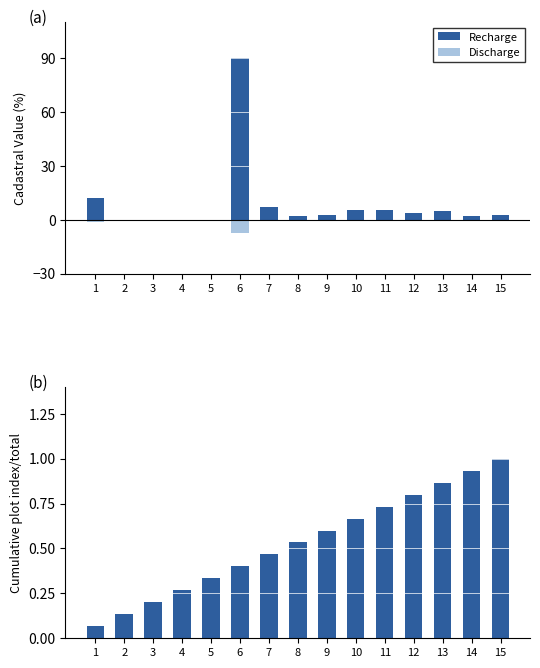

Between 3 and 13, which series saw the biggest shift?

Recharge